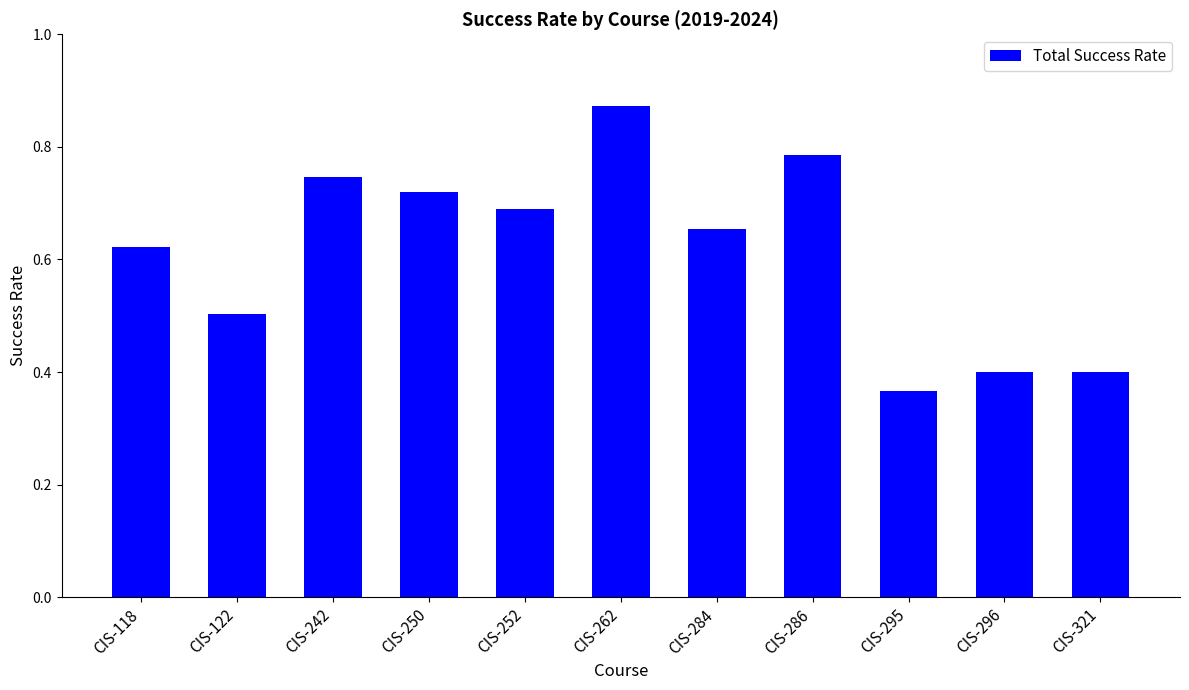

How many values are between 0 and 1?

11